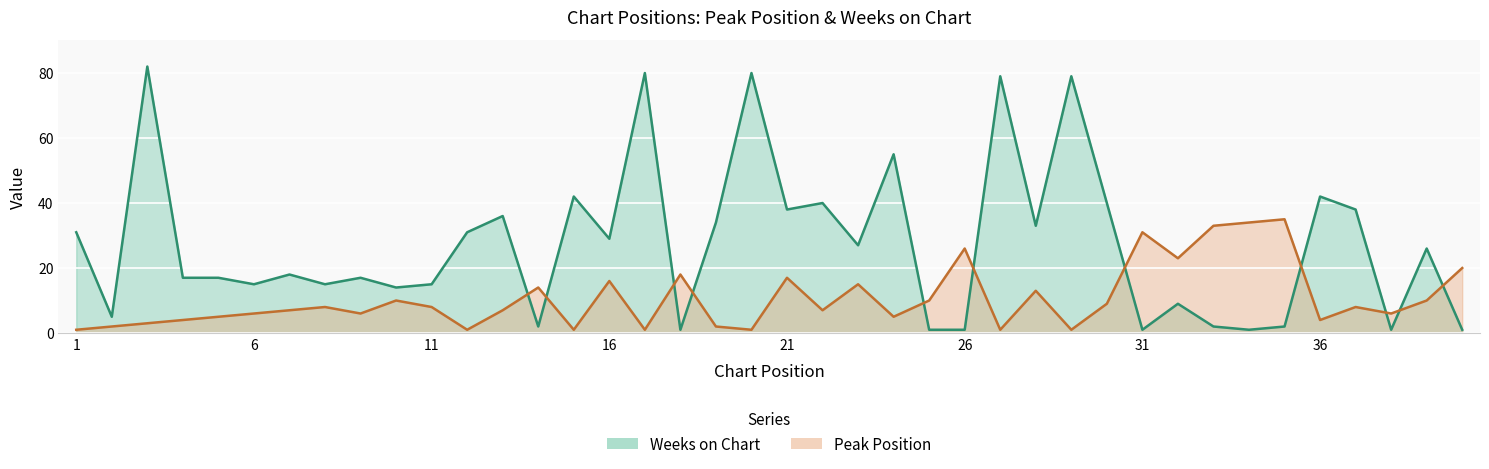

True or false: Peak Position has more than 2 interior local peaks.

True